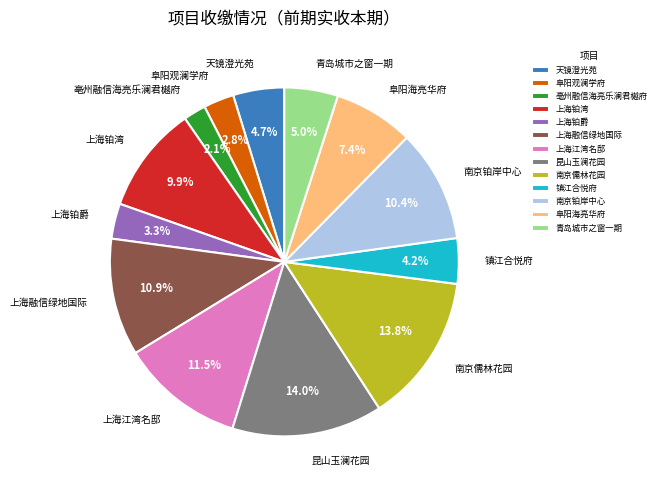

Approximately how many times larger is the value at 昆山玉澜花园 compared to 镇江合悦府?

3.3